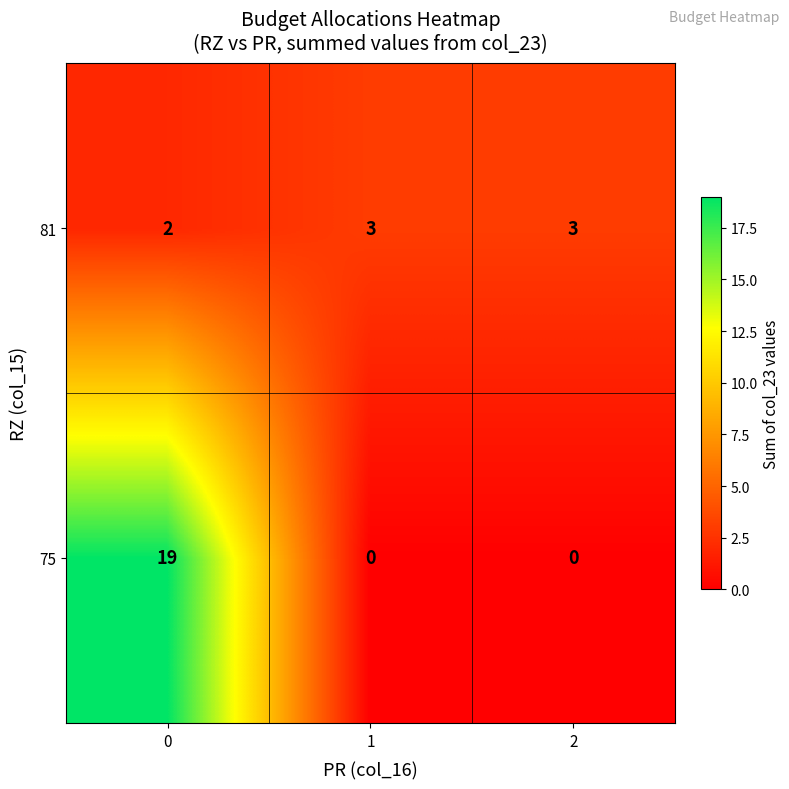

True or false: 81 has a value of 3 at 1.

True